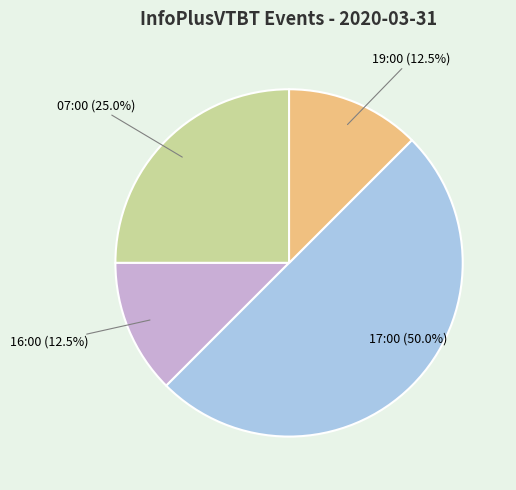

What is the smallest slice in the pie chart?

16:00